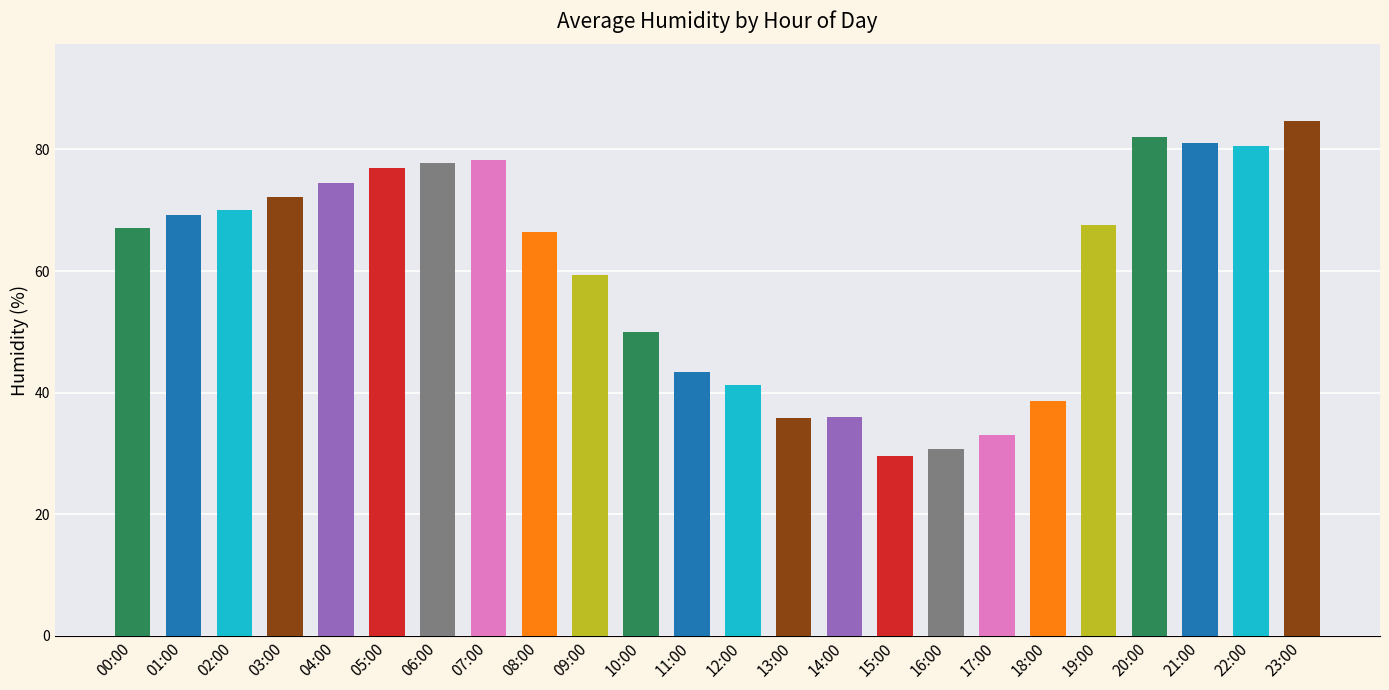

What is the label of the 11th bar from the left?

10:00